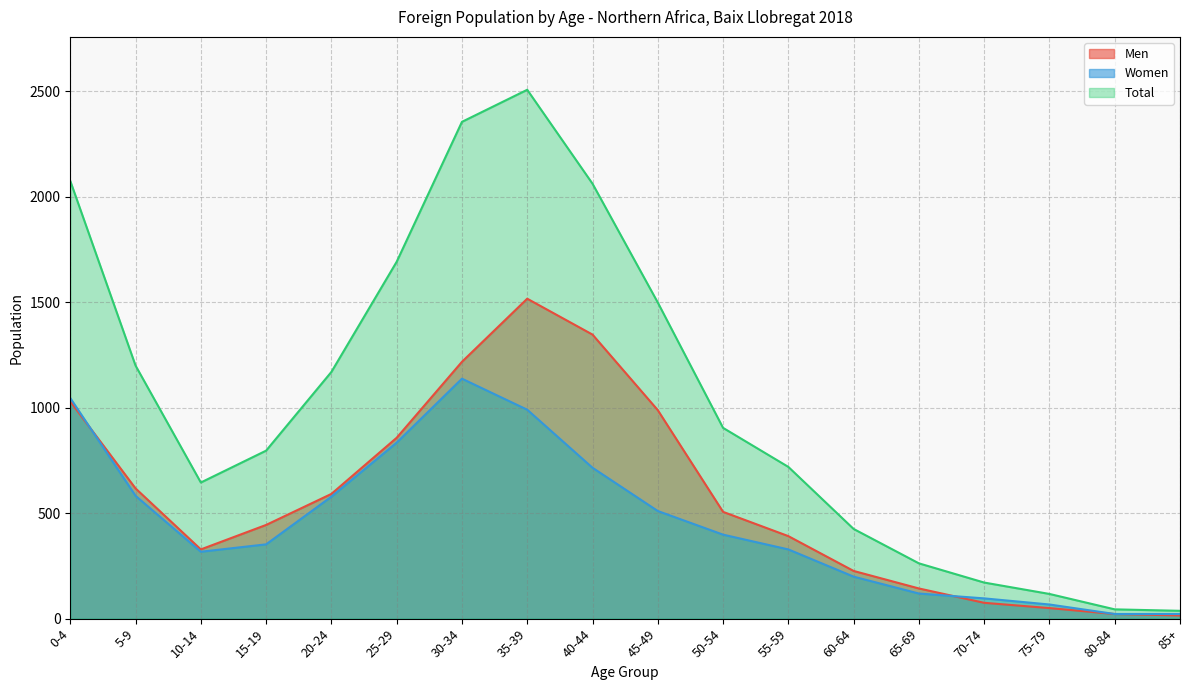

Is the value of Men at 35-39 greater than the value of Women at 0-4?

Yes